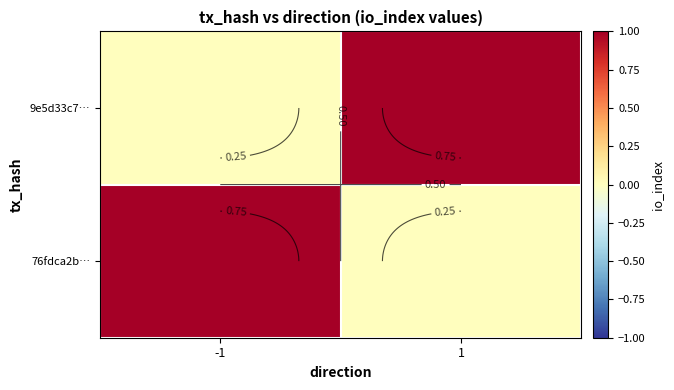

Is it true that 76fdca2b… equals 0 at 1?

True